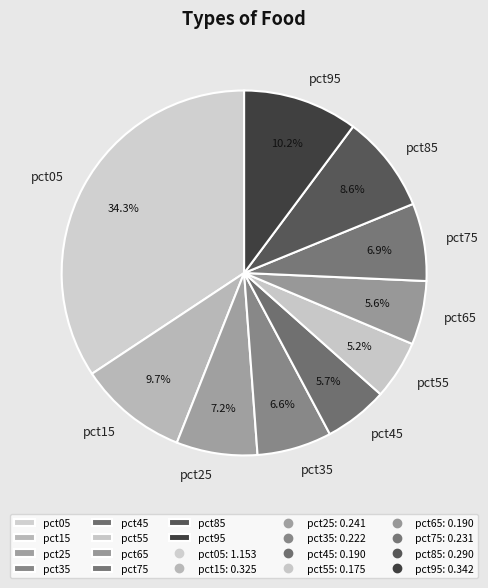

Is there any slice that represents more than half of the pie?

No